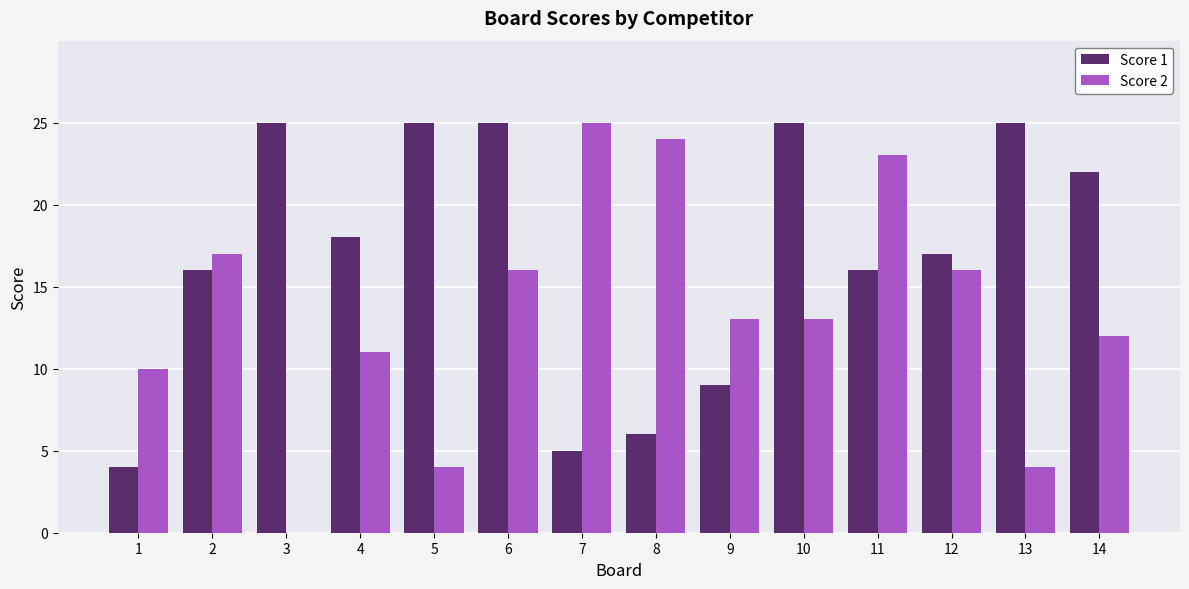

True or false: Score 2 has a value of 8 at 2.

False